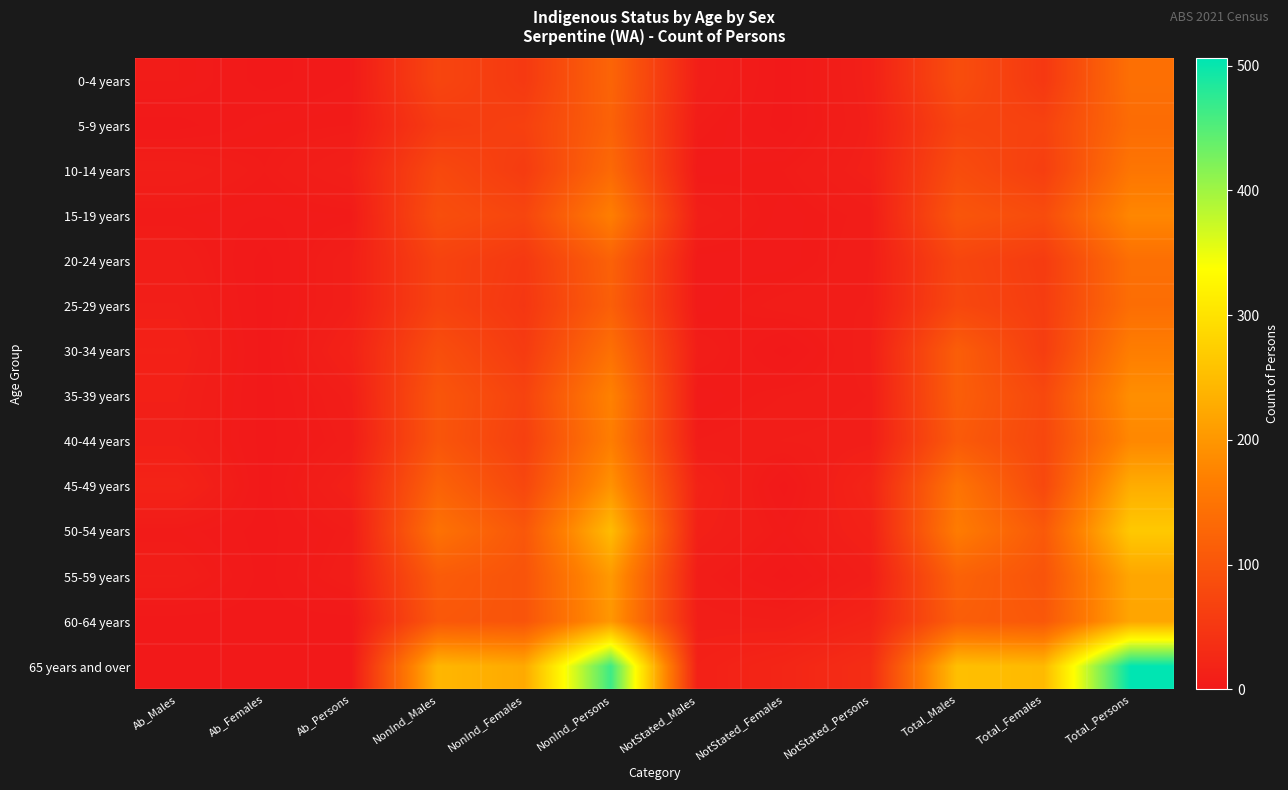

How many series are shown in this chart?

14